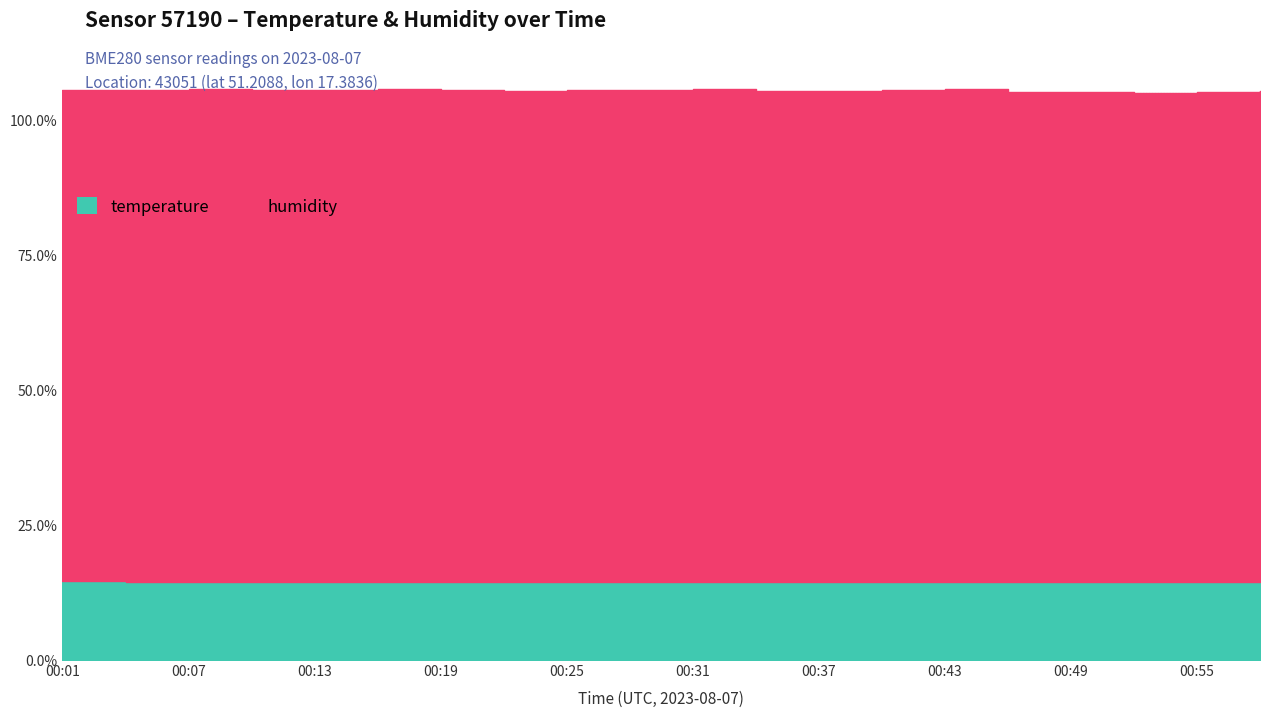

How many lines are shown in the chart?

2